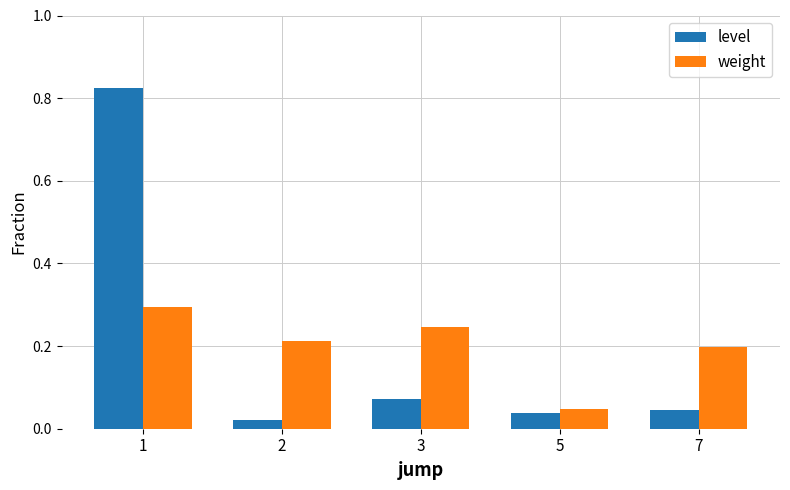

What is the maximum value for weight?

0.3